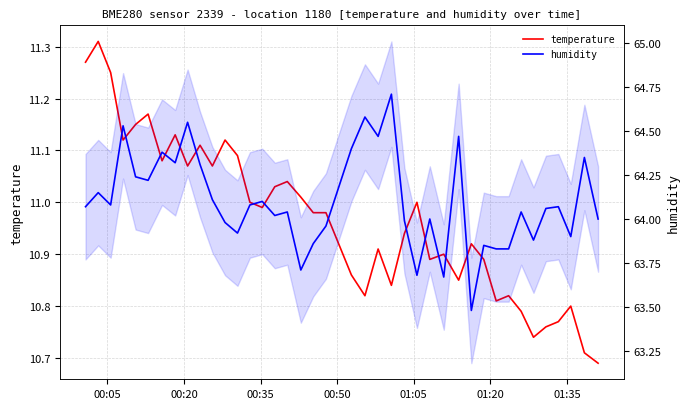

Does the chart have visible grid lines?

Yes